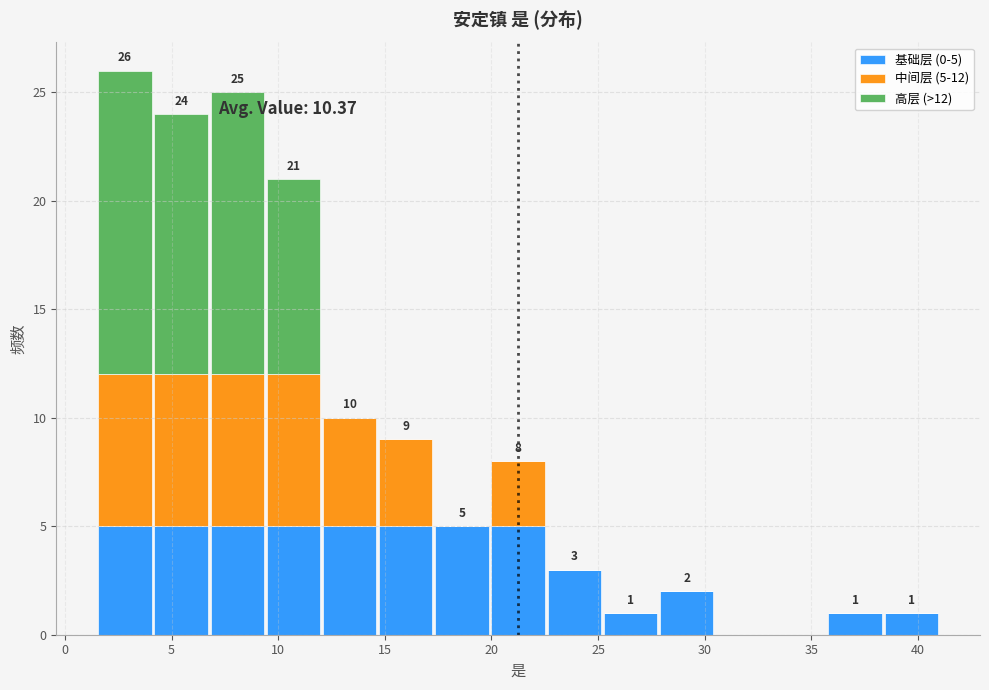

Which range on the x-axis has the tallest stacked bar (by total height)?

1.5 to 4.0